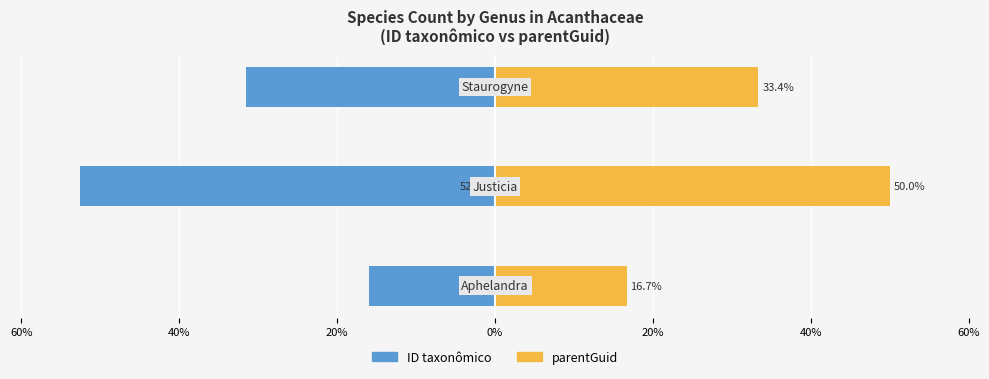

Which series changed the most between 60% and 20%?

parentGuid